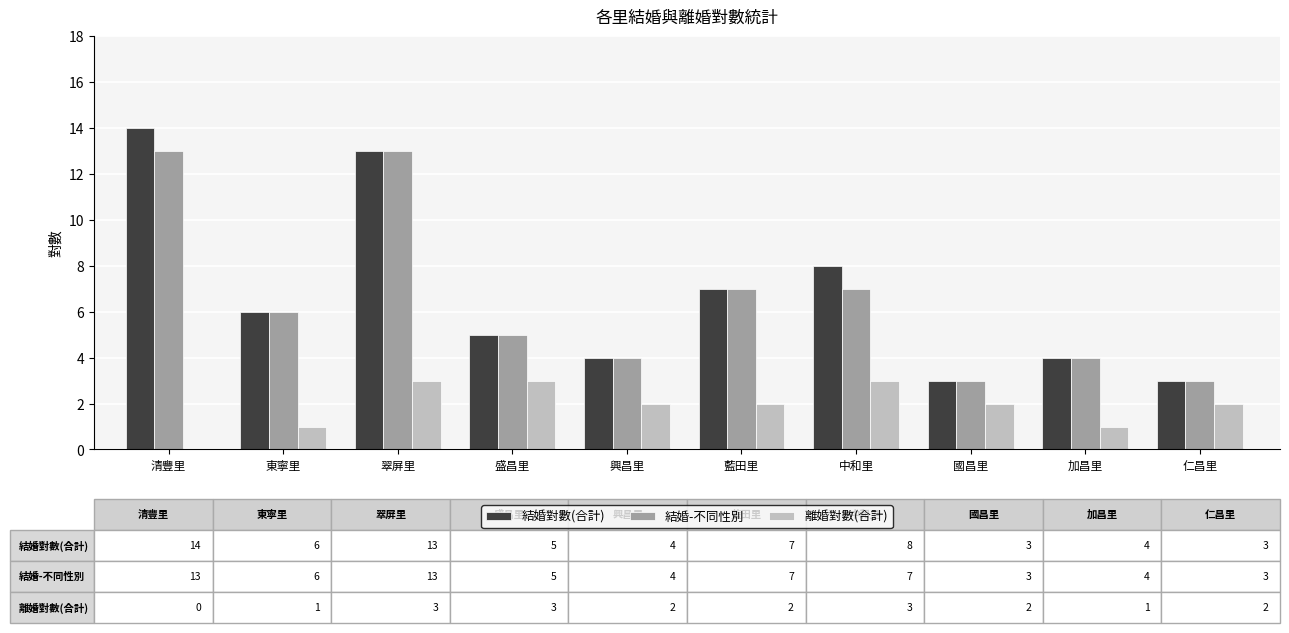

What is the sum of the 離婚對數(合計) values at 中和里 and 加昌里?

4